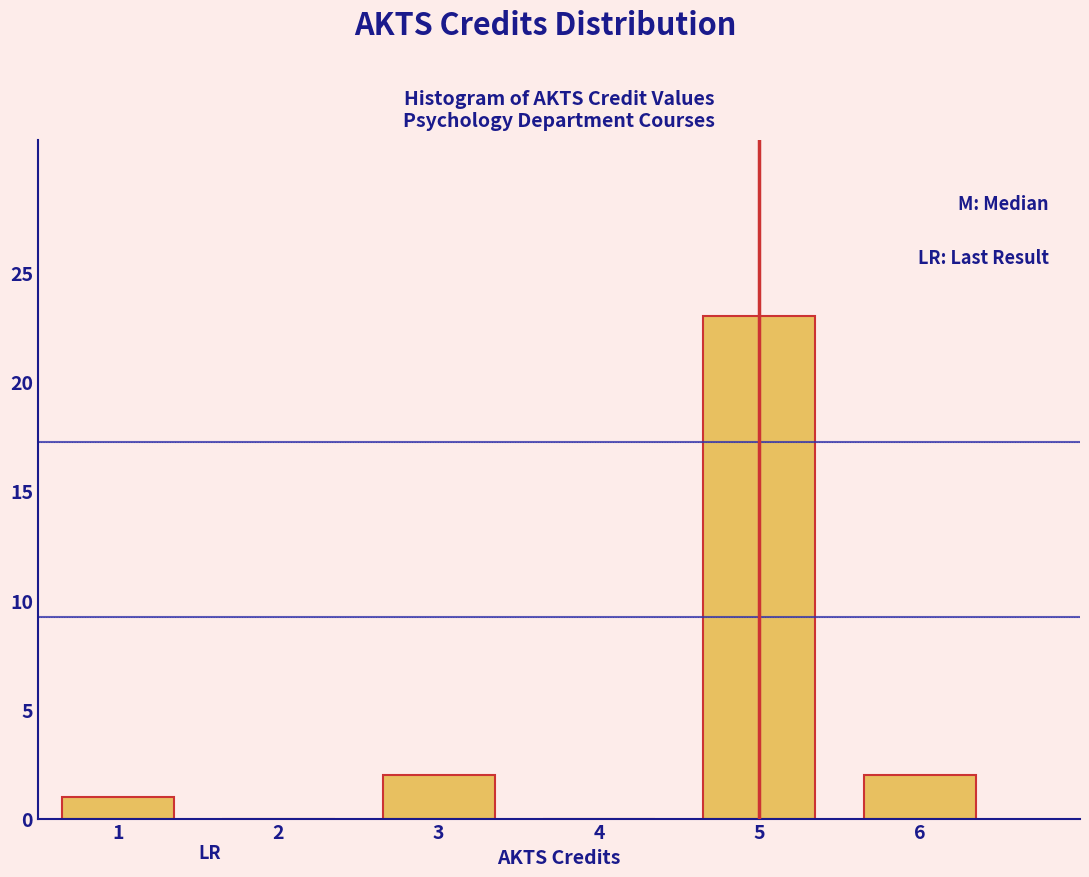

Over which range of the x-axis is the bar tallest?

4.5 to 5.5